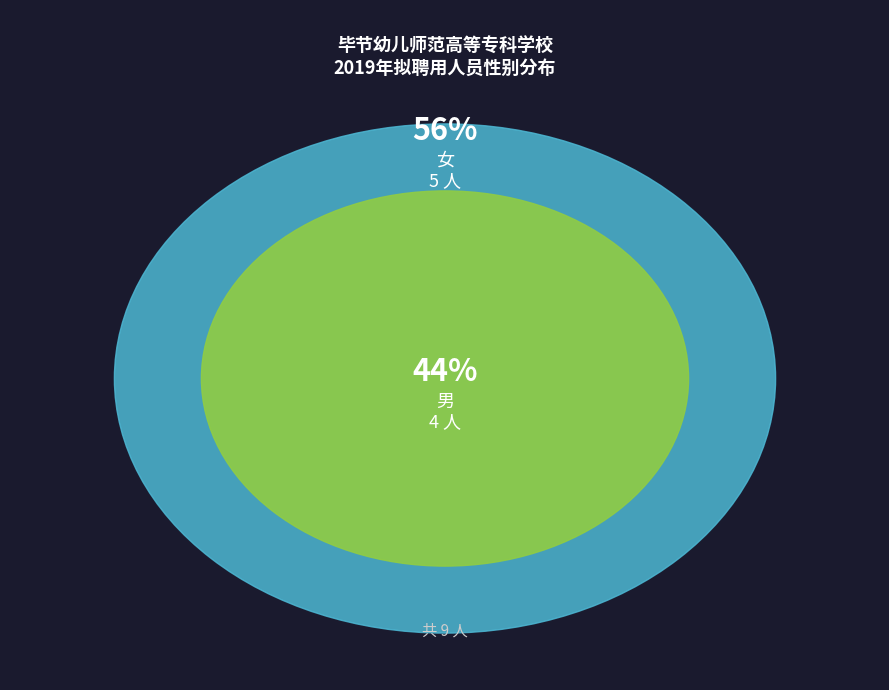

Does any single category account for the majority?

Yes